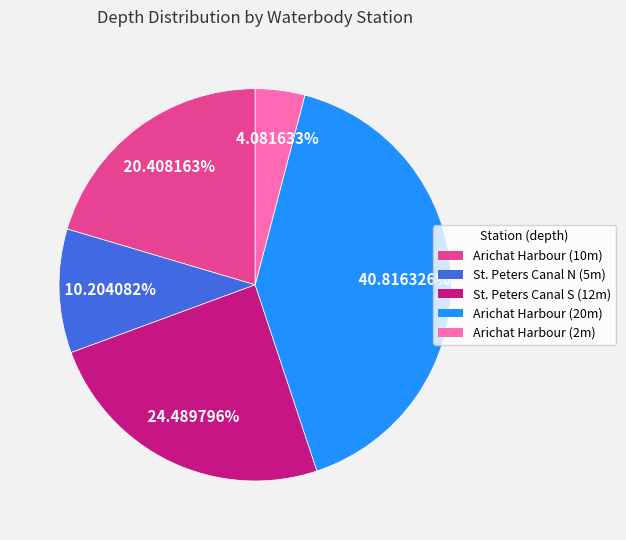

Is there a majority slice in this chart?

No